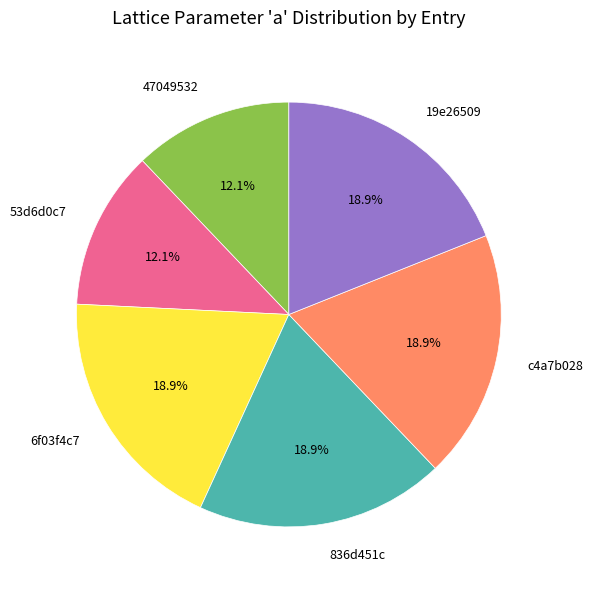

Is there a majority slice in this chart?

No